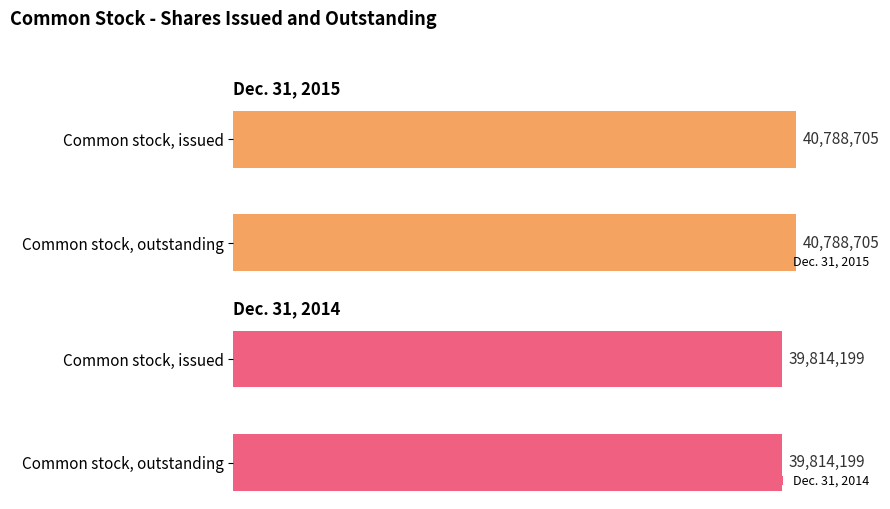

What is the value of the Dec. 31, 2014 bar at the 2nd from the left?

39814199